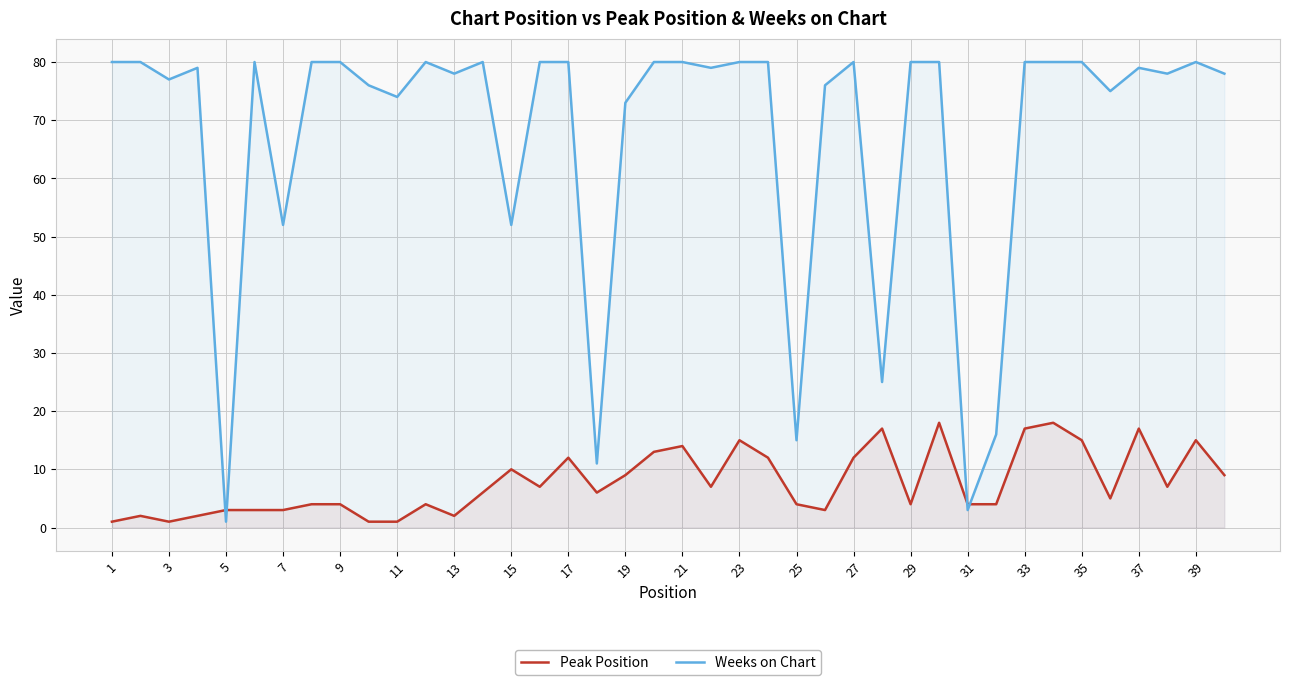

At how many categories does at least one series exceed 69?

32